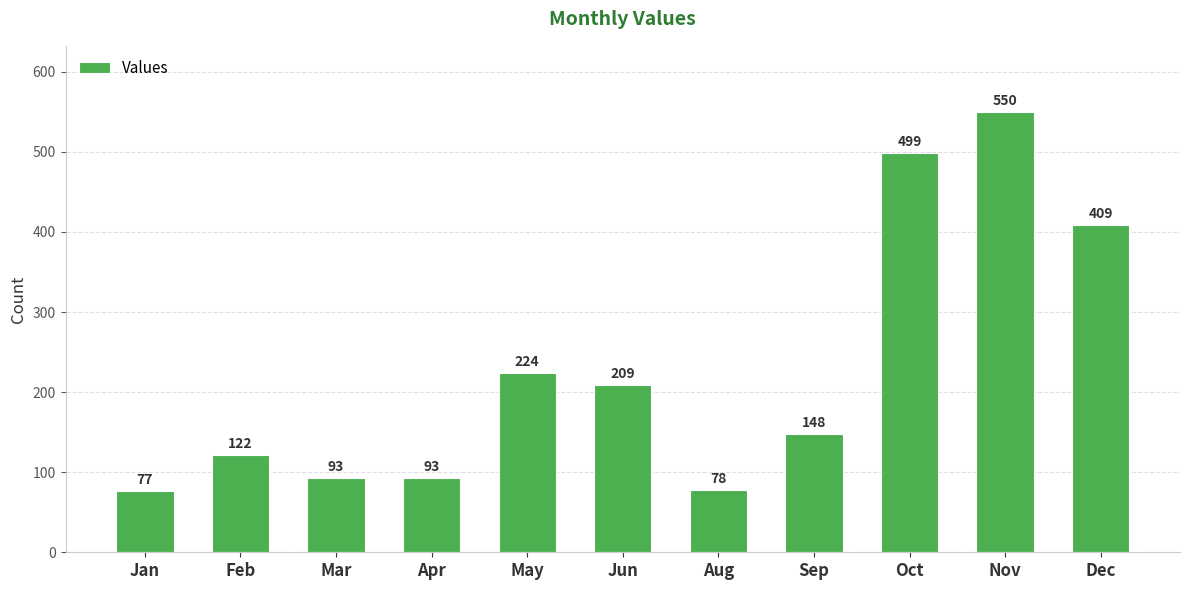

What is the smallest value displayed?

77